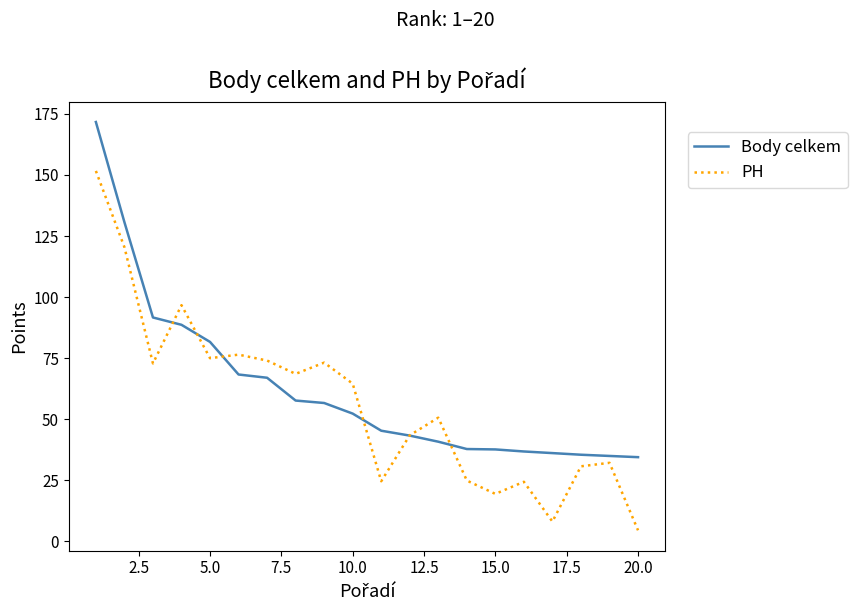

What is the maximum value for Body celkem?

171.7